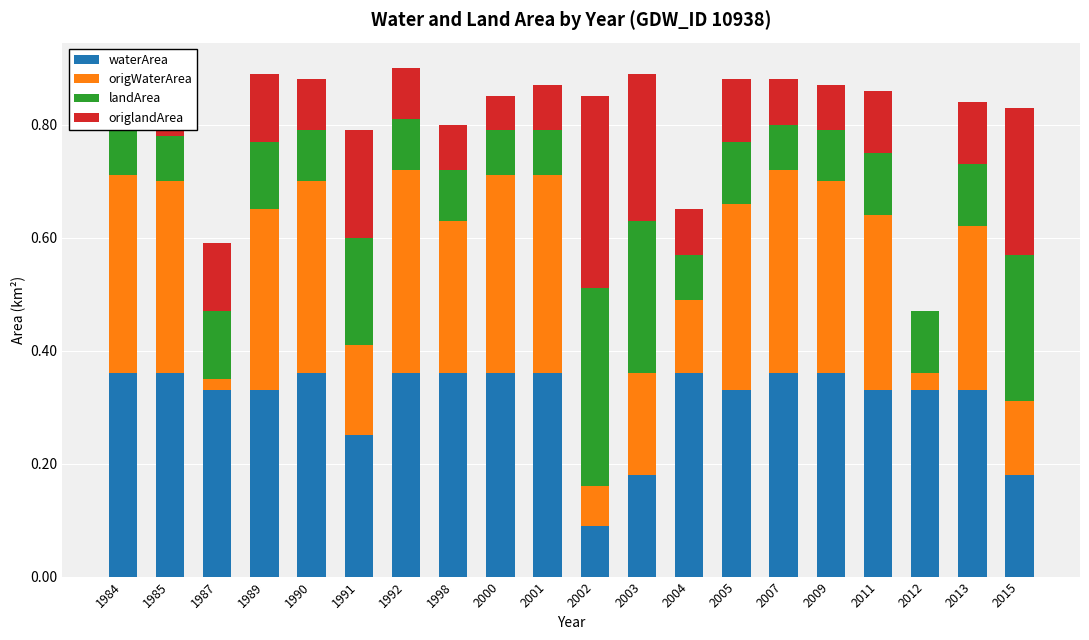

What is the sum of the waterArea values at 1984 and 2009?

0.7